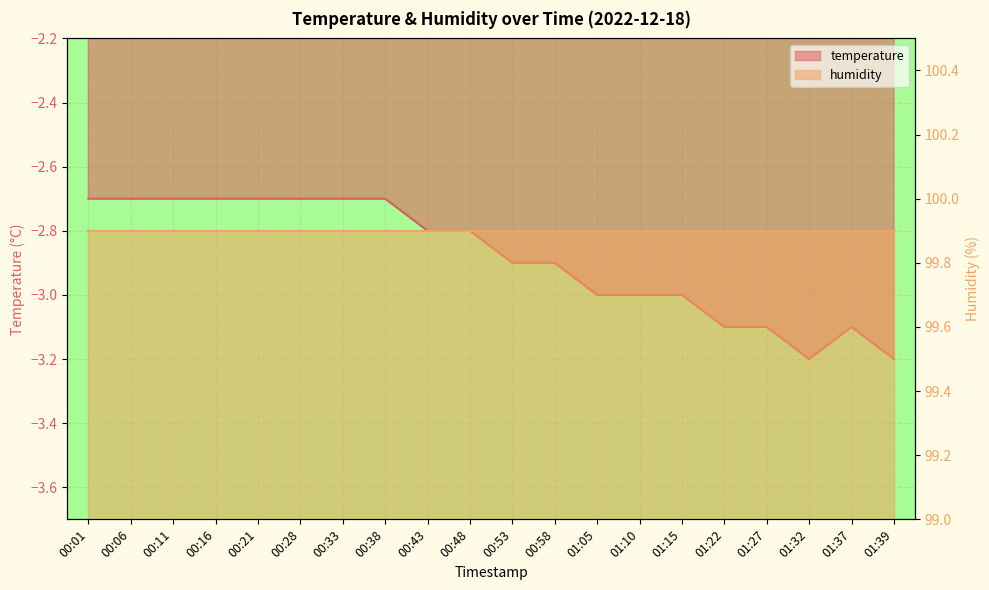

Reading left to right, transcribe all the data shown in this chart.

-2.7	-2.7	-2.7	-2.7	-2.7	-2.7	-2.7	-2.7	-2.8	-2.8	-2.9	-2.9	-3.0	-3.0	-3.0	-3.1	-3.1	-3.2	-3.1	-3.2